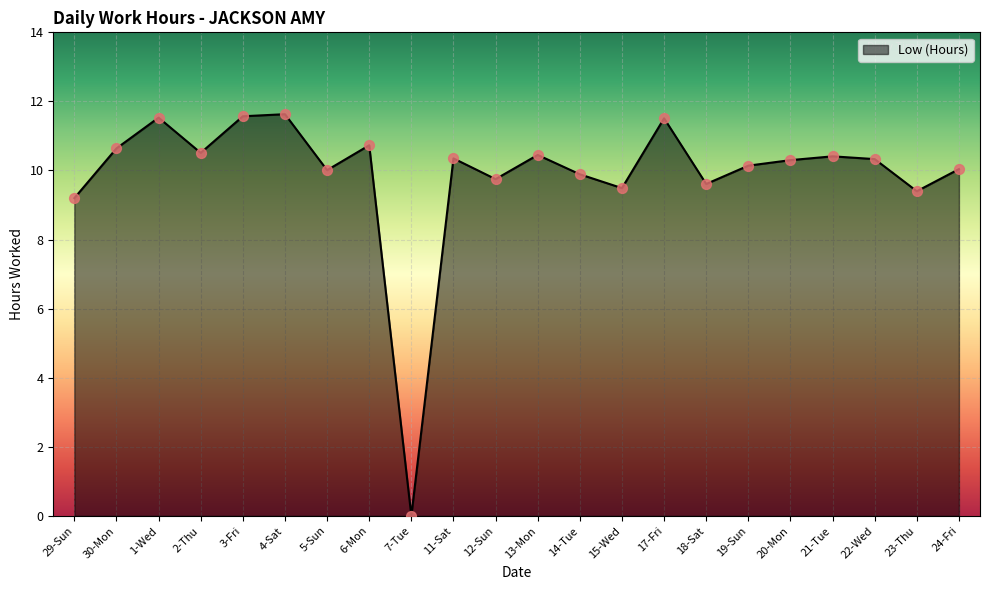

What is the ratio of the value at 29-Sun to the value at 22-Wed?

0.9